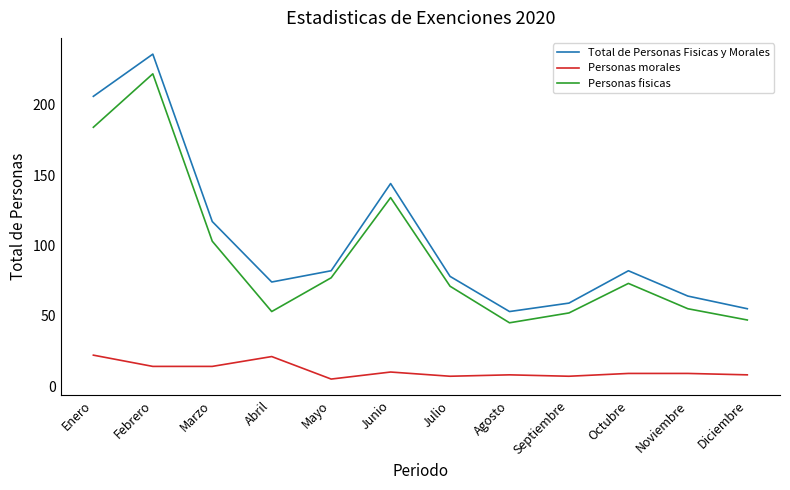

Which series has the largest total across all categories?

Total de Personas Fisicas y Morales